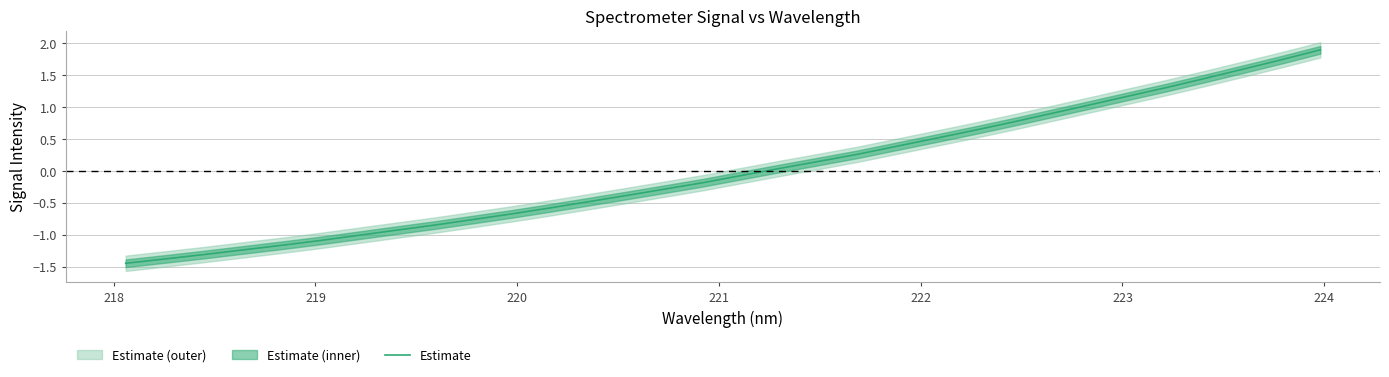

How many values are above zero?

15